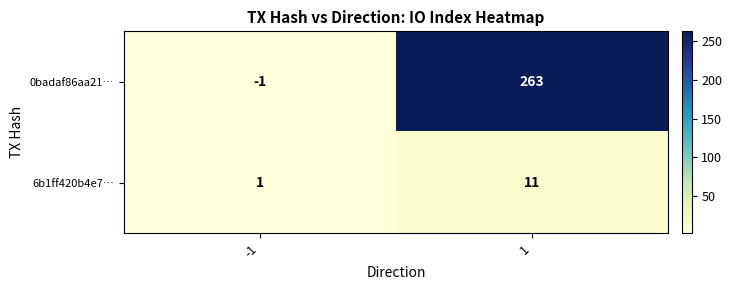

What is the difference between the highest and lowest values at 1?

252